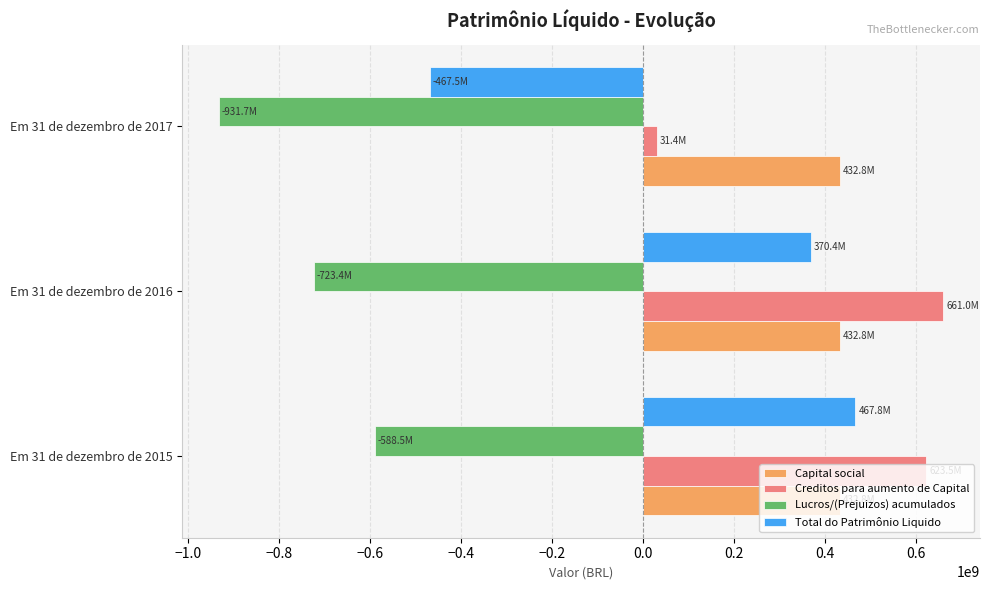

Which series has the widest spread of values?

Total do Patrimônio Liquido